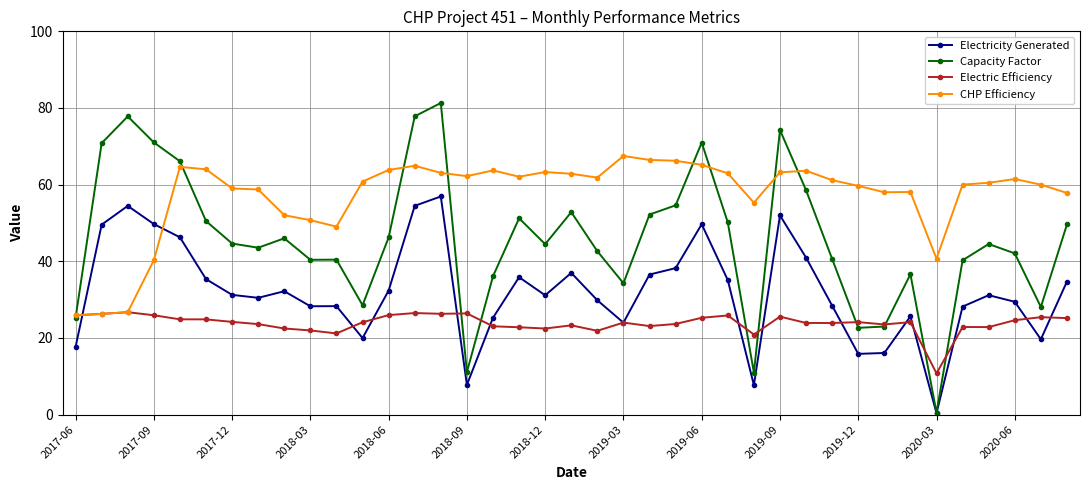

What is the value of the CHP Efficiency point at the 37th from the left?

61.5